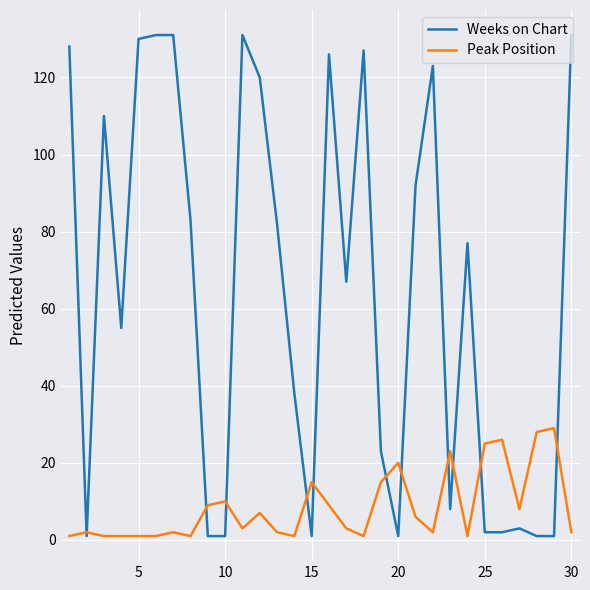

How many series are shown in this chart?

2